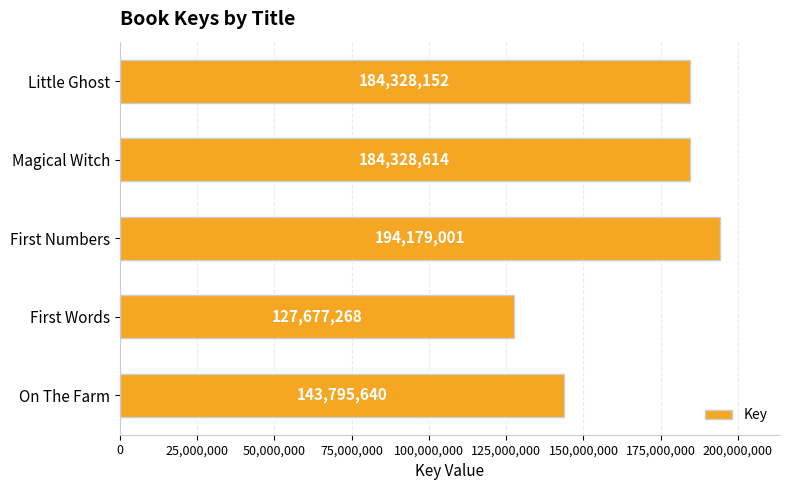

How many data points are less than 184328152?

2